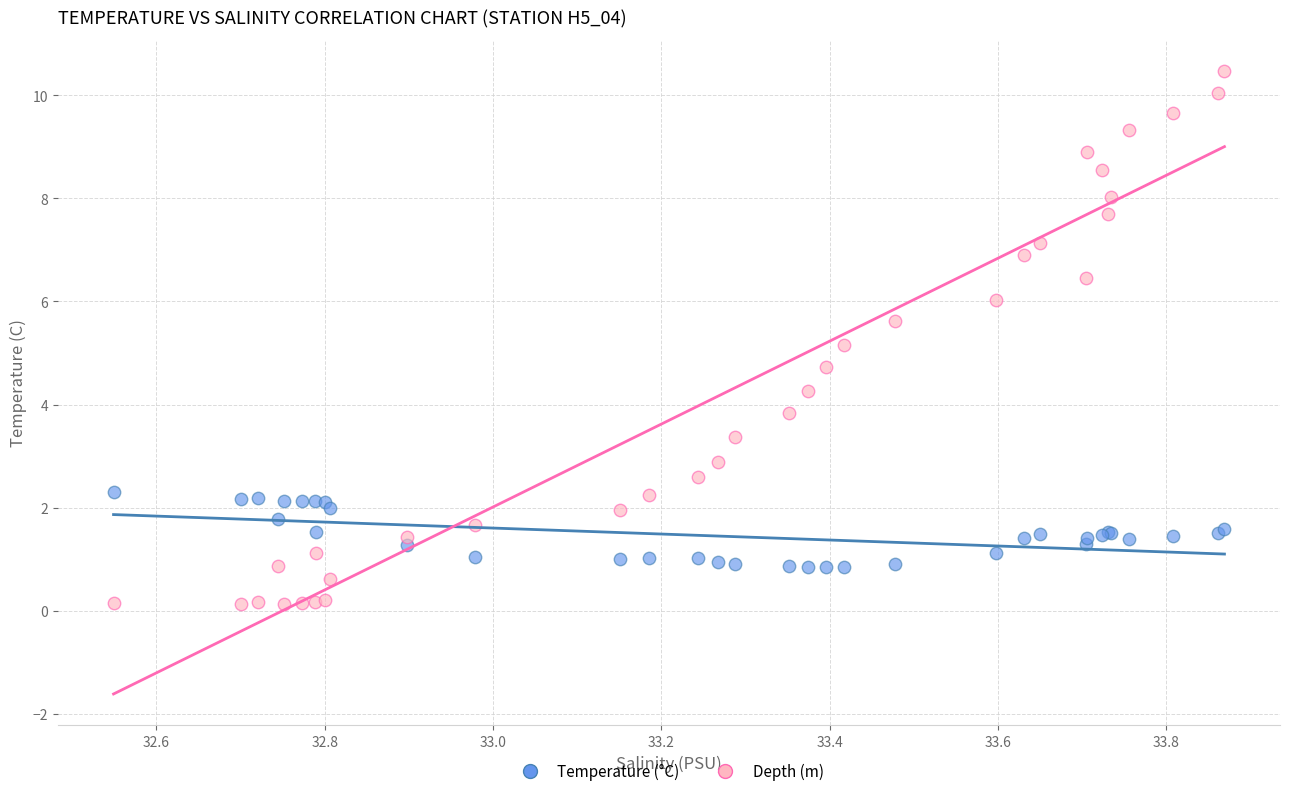

What are all the series names shown in the legend?

Temperature (°C), Depth (m)